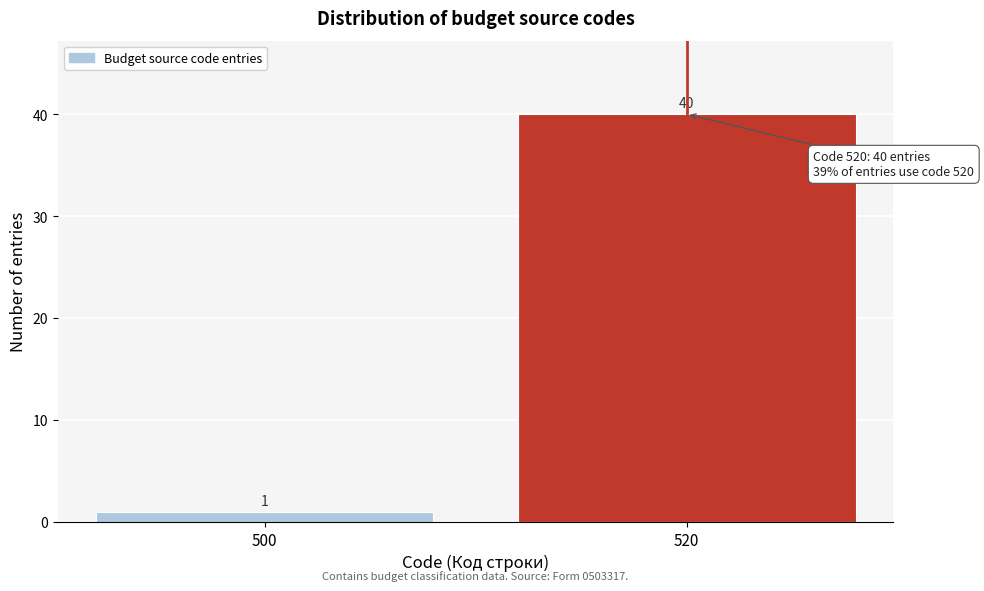

Reading left to right, what are all the values shown in this chart?

500=1	520=40